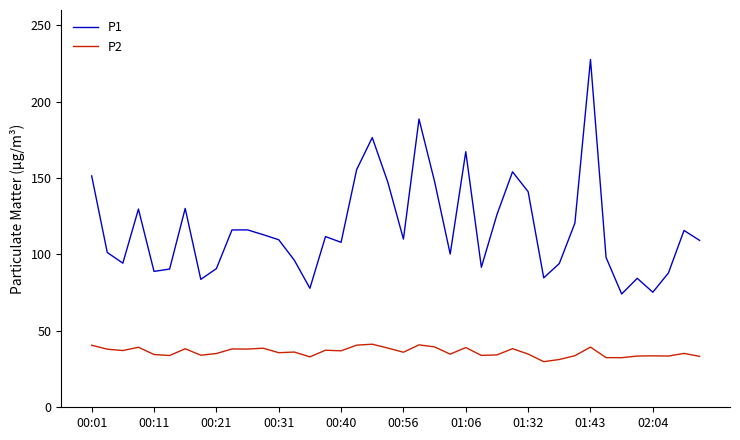

List the series in order of their peak value, highest first.

P1, P2